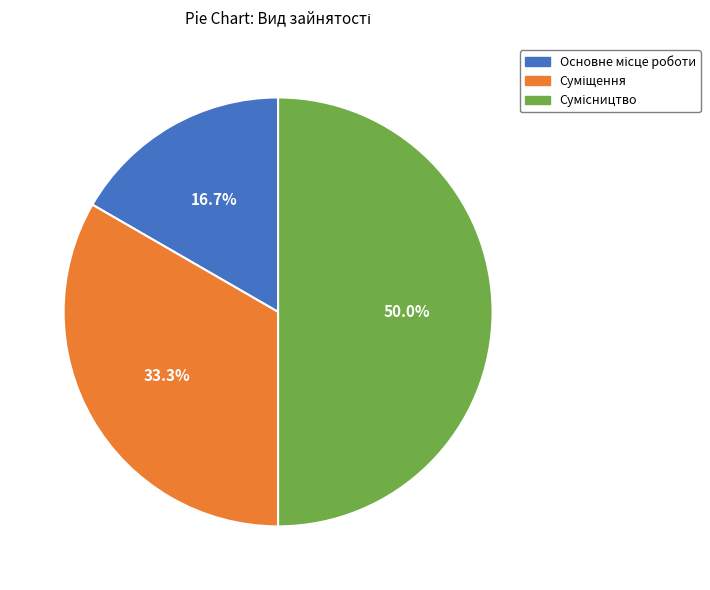

To the nearest percent, what portion does Основне місце роботи represent?

17%